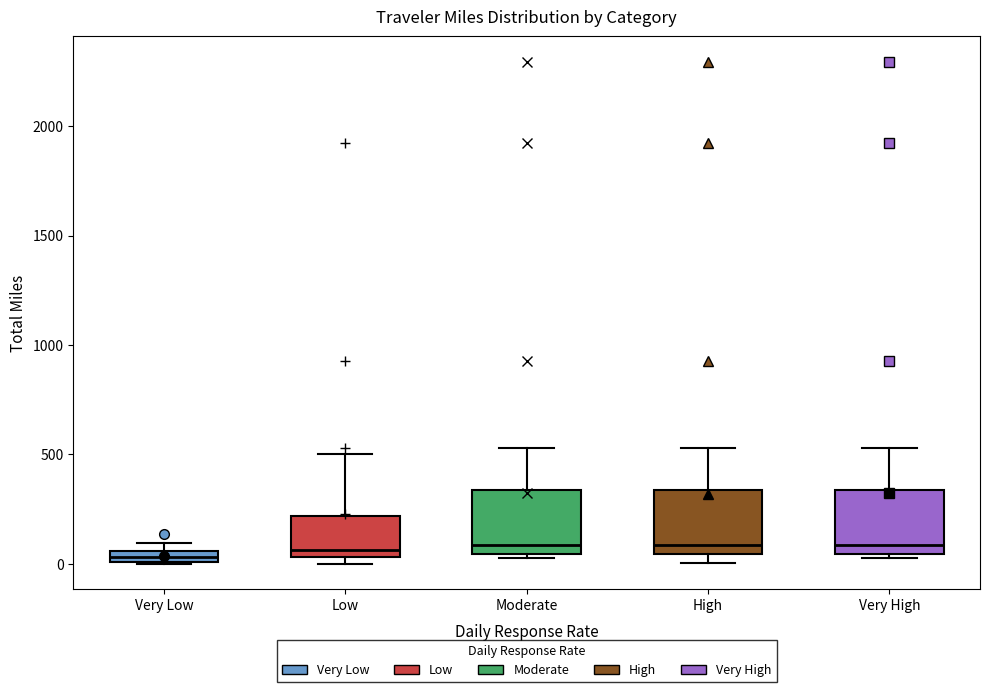

Where is the lower edge of the box for Very Low on the y-axis? The values are not printed on the chart, so give them approximately, as read against the axis.

0